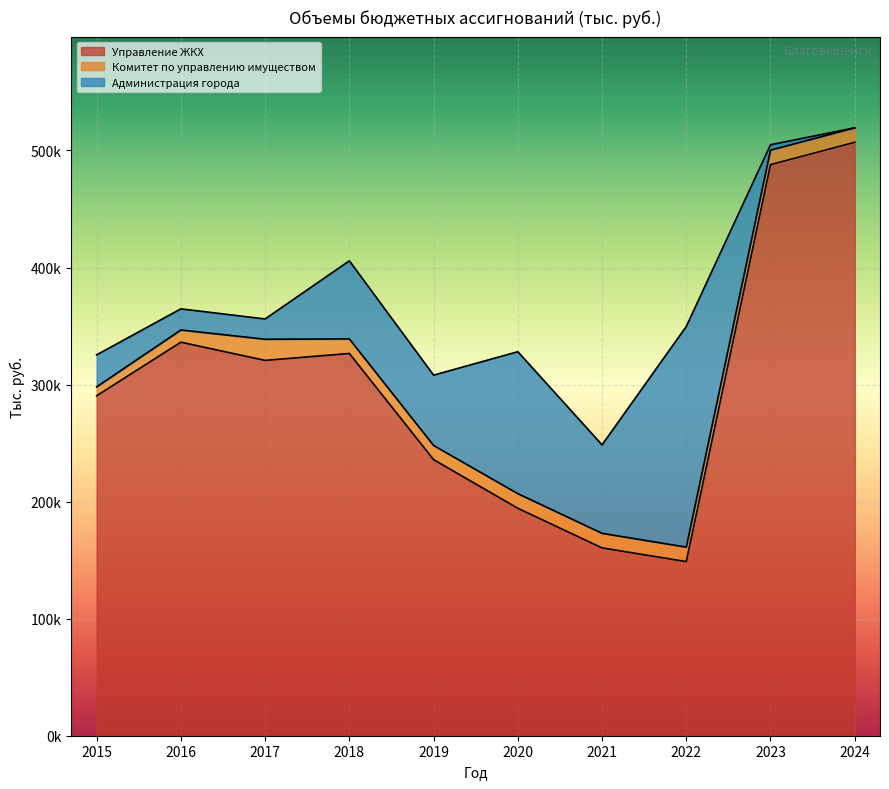

Does the chart display data point markers on the line(s)?

No